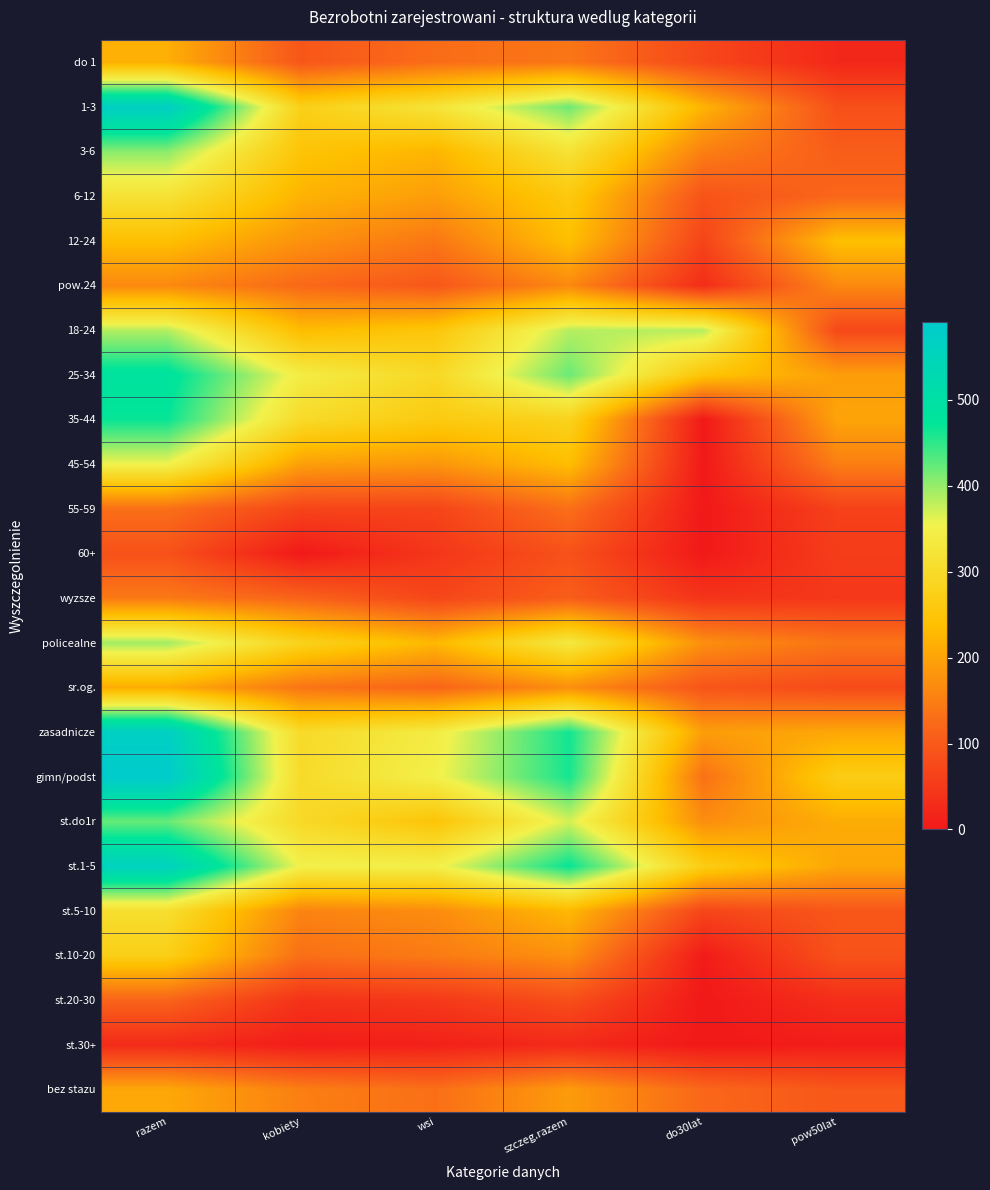

Between wsi and do30lat, which is larger?

wsi